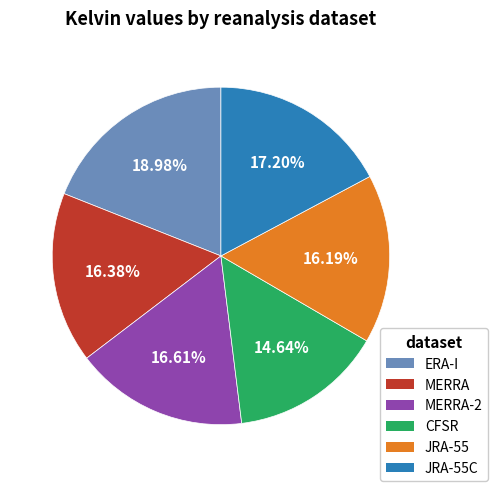

Which category has the smallest portion of the pie?

CFSR